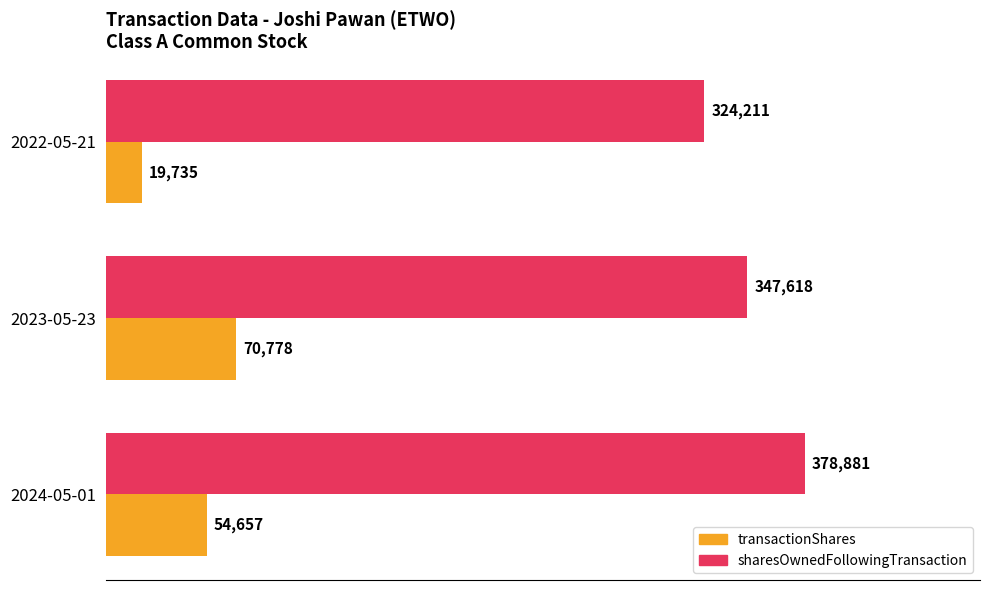

What is the maximum value shown in the chart?

378881